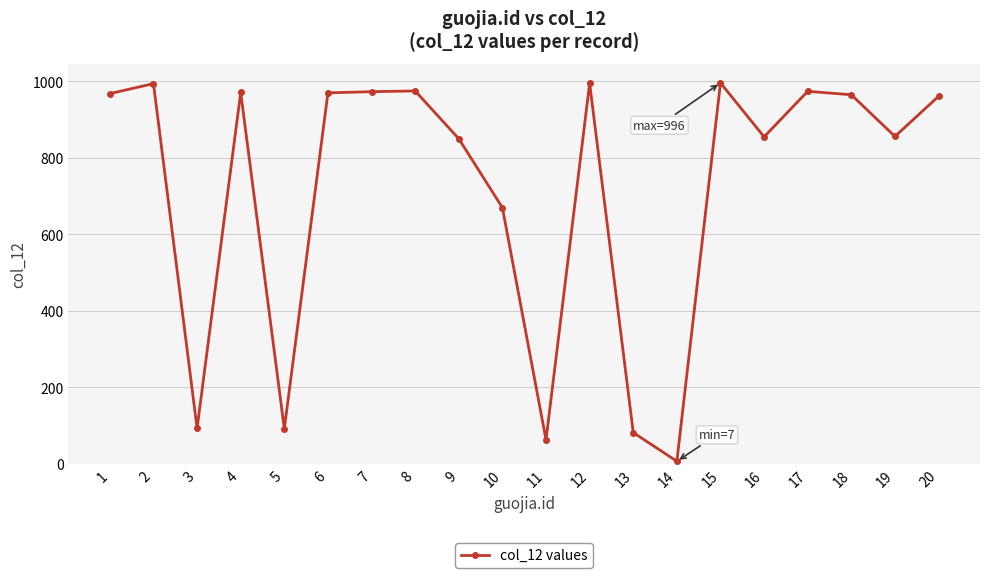

Approximately how many times larger is the value at 19 compared to 2?

0.9